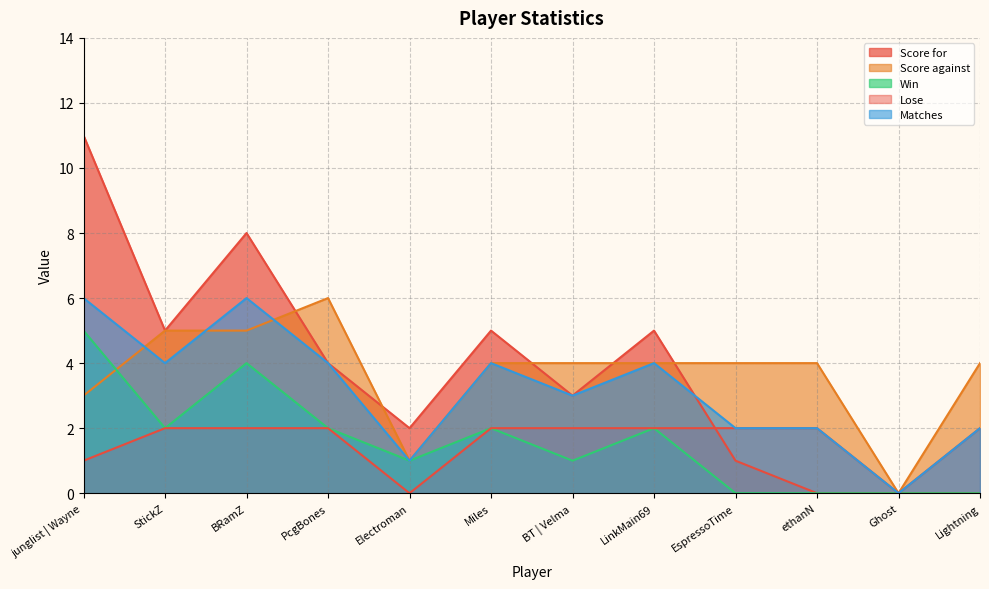

After their last crossing, which series has the higher values: Score for or Lose?

Lose